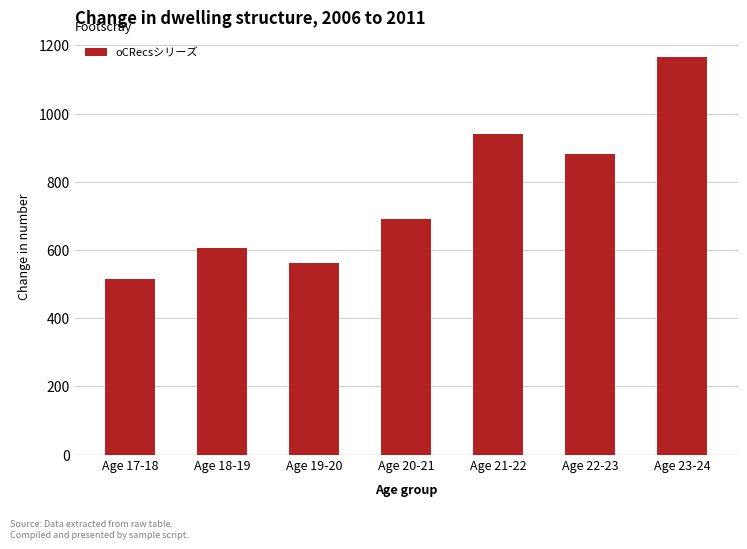

Reading right to left, what are all the values shown in this chart?

1165	880	940	690	563	606	516